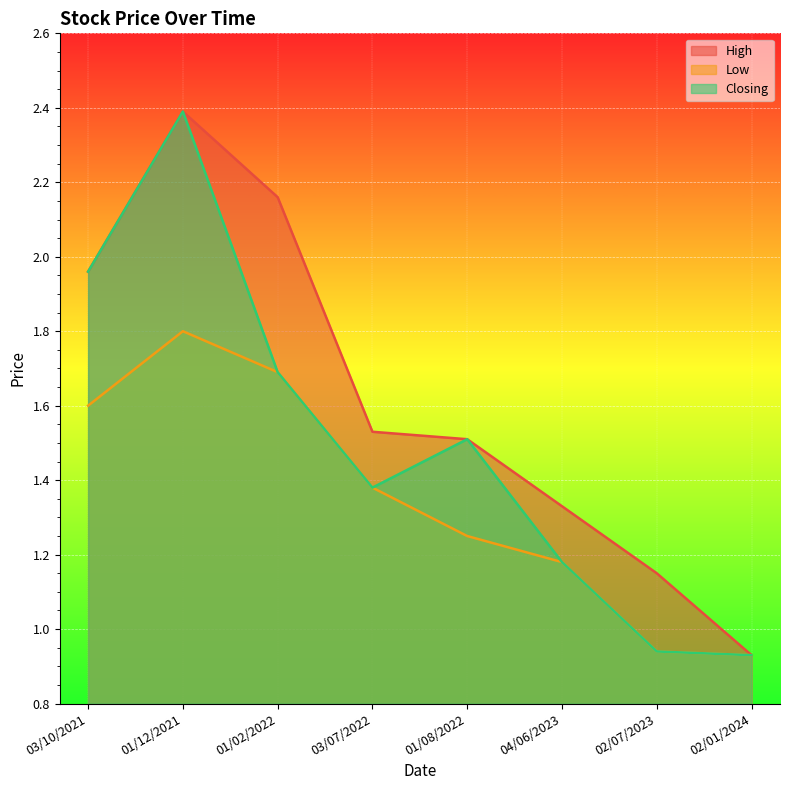

Rank the categories by High value from lowest to highest.

02/01/2024, 02/07/2023, 04/06/2023, 01/08/2022, 03/07/2022, 03/10/2021, 01/02/2022, 01/12/2021